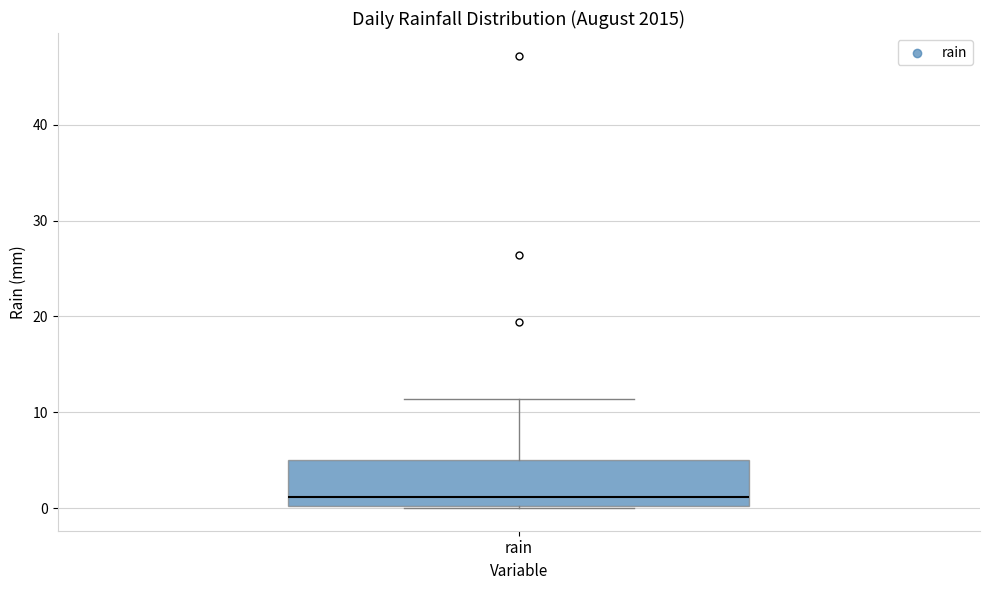

Where does the median line of the box for rain sit on the y-axis? The values are not printed on the chart, so give them approximately, as read against the axis.

1